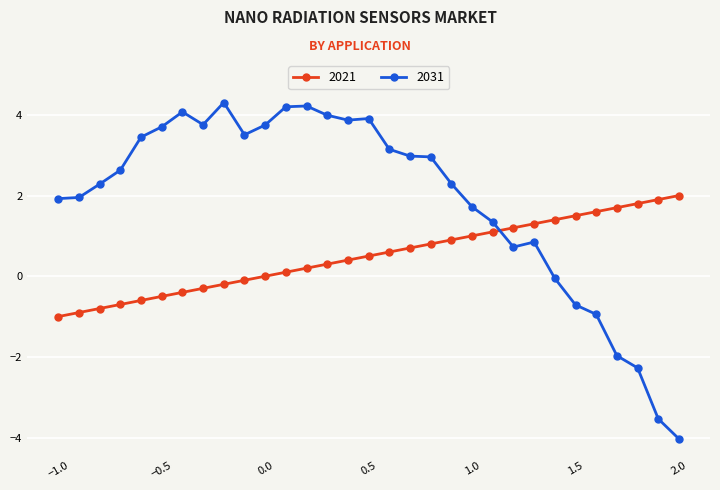

Rank the series by their maximum value, from lowest to highest.

2021, 2031